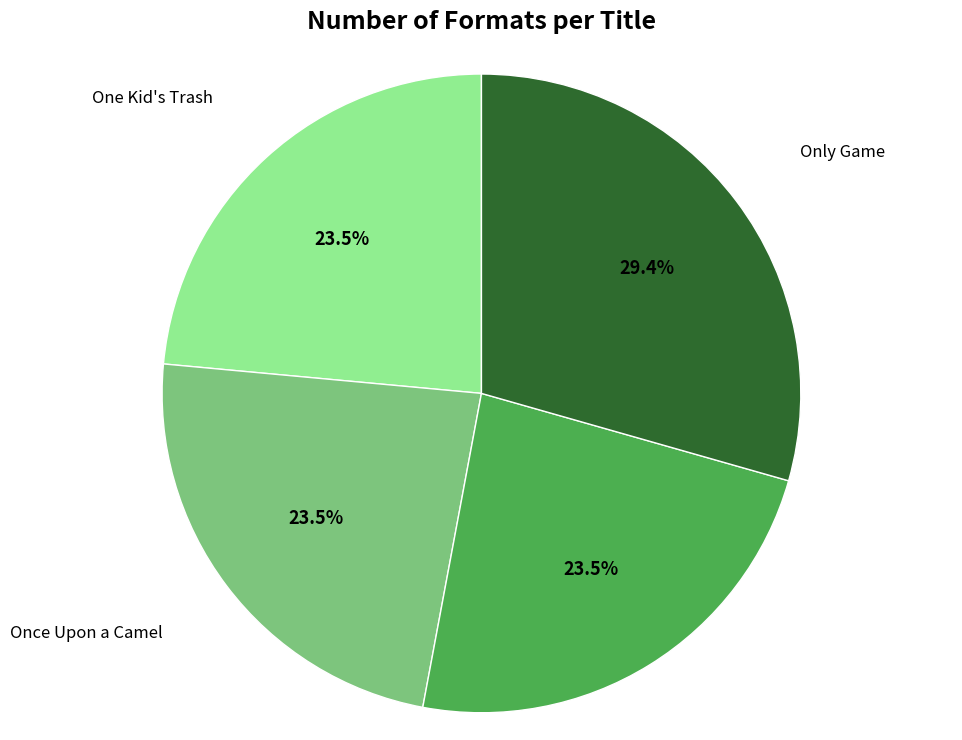

True or false: Ghost accounts for 18% of the total.

False